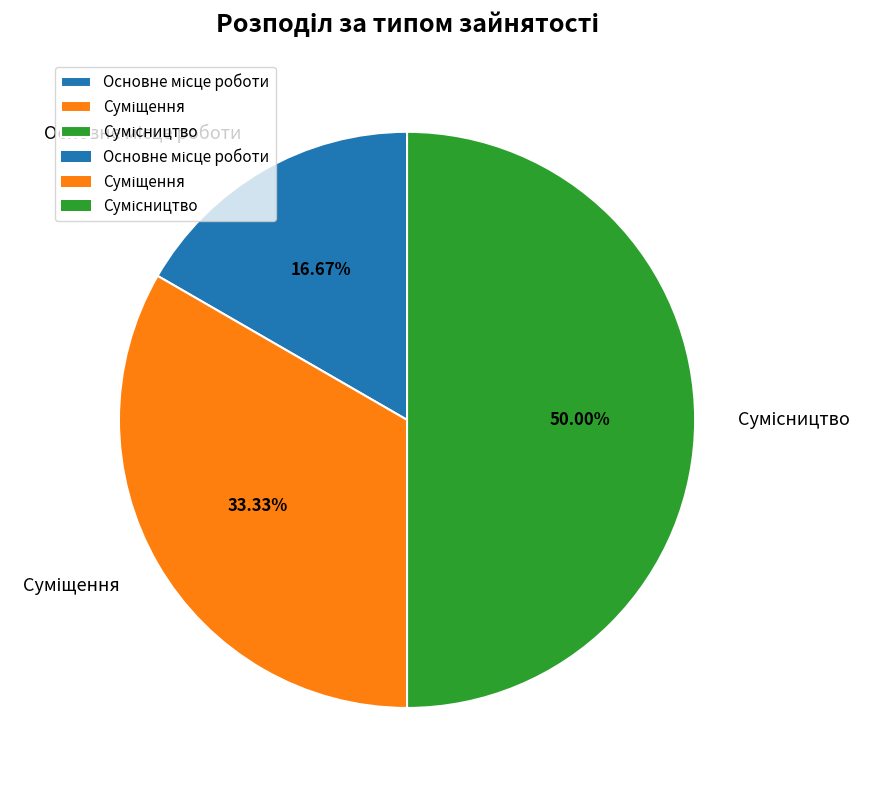

What percentage is the Сумісництво slice, to the nearest percent?

50%